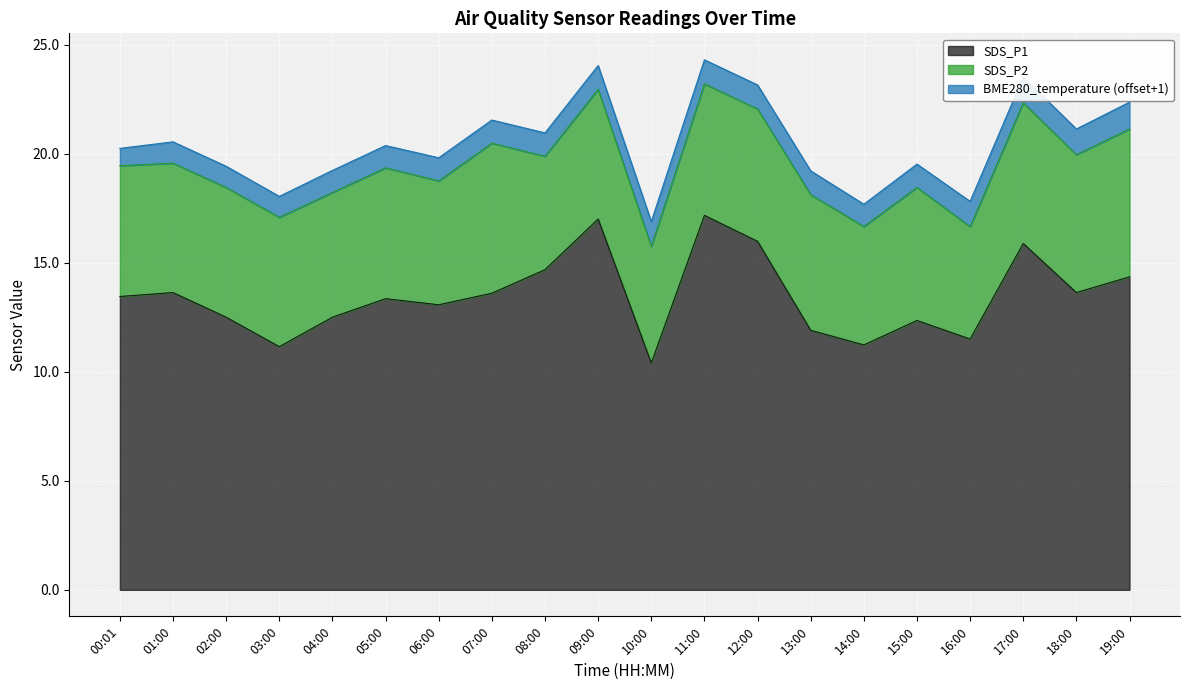

What is the total value across all series at 00:01?

20.2